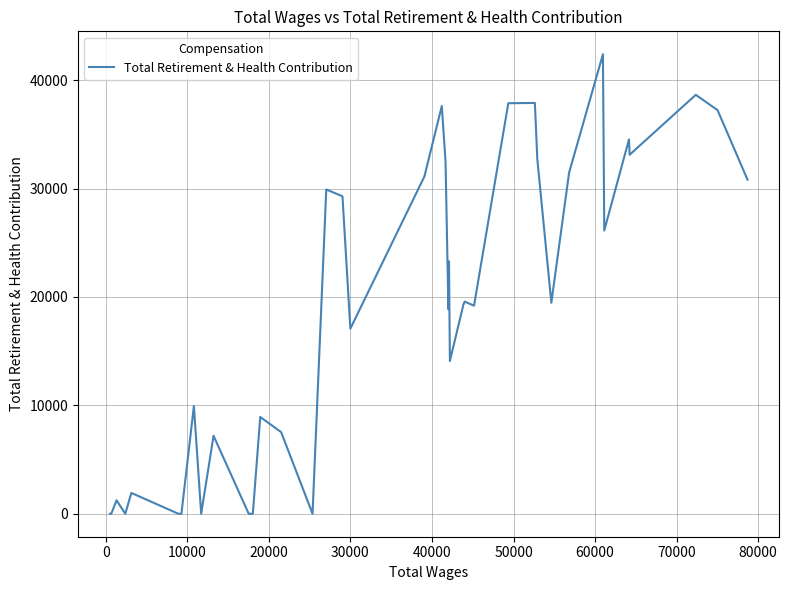

What is the difference between the maximum and minimum values?

42388